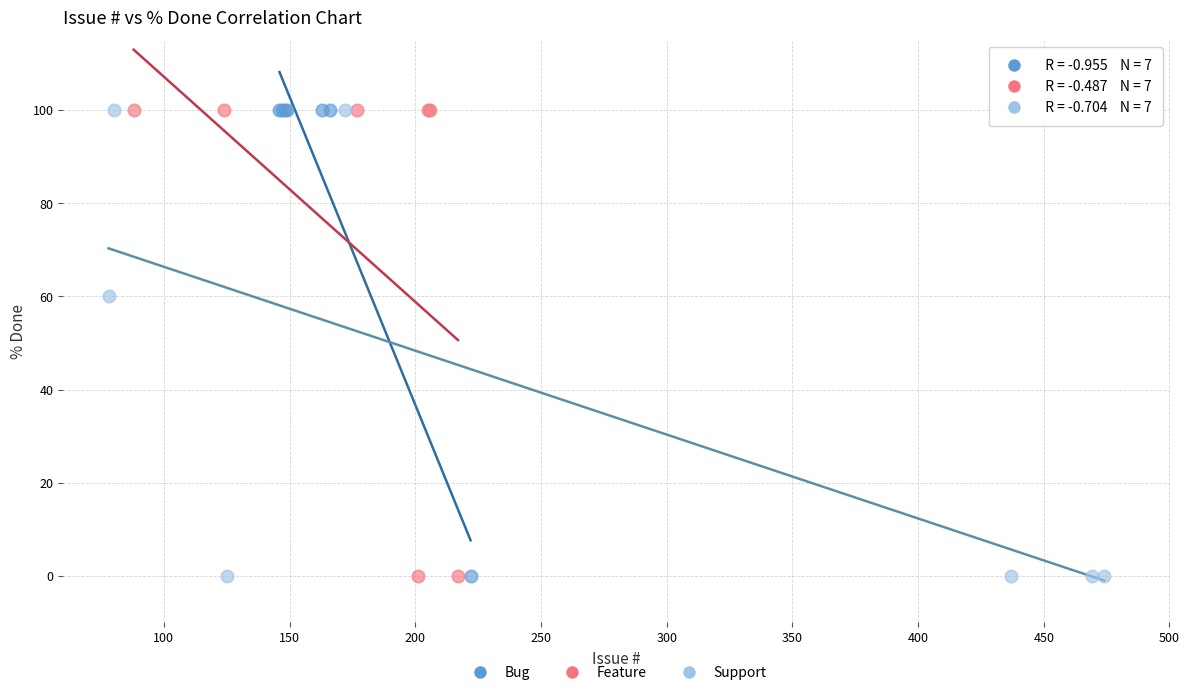

What are all the series names shown in the legend?

Bug, Feature, Support